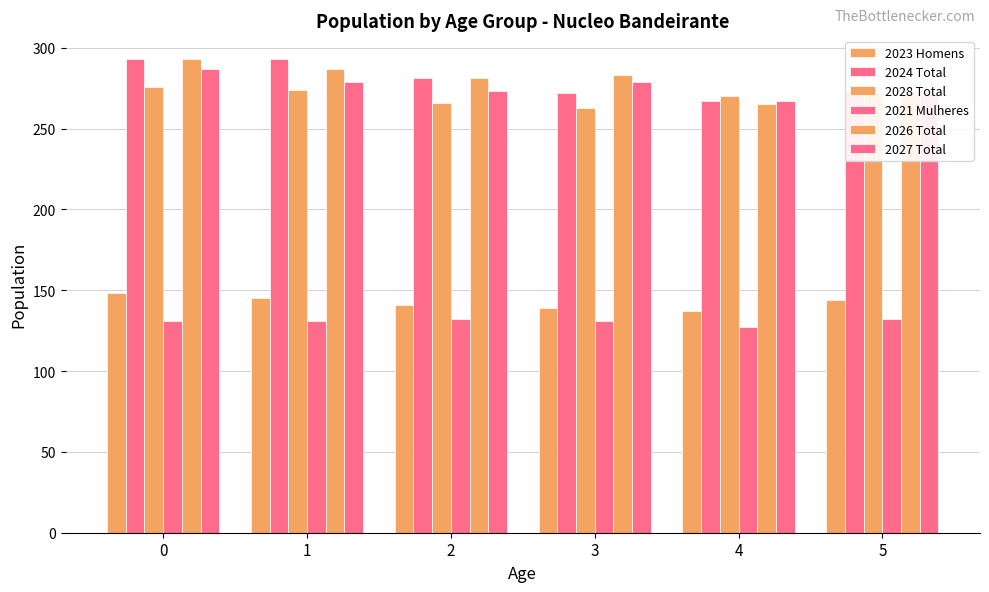

Between 4 and 5, which series saw the biggest shift?

2026 Total